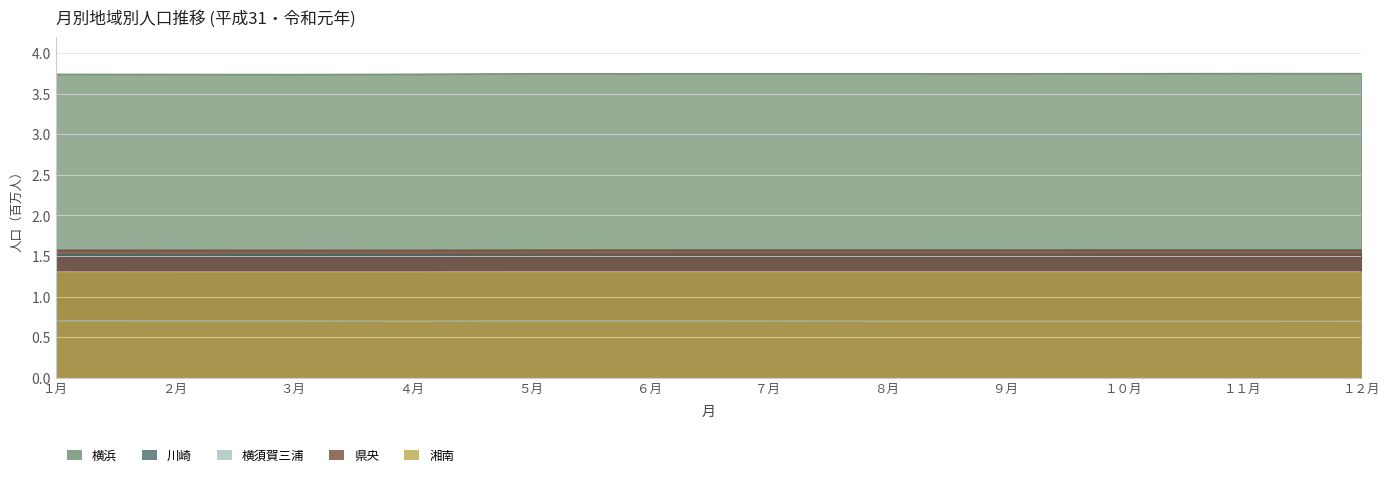

How many interior local valleys does the 川崎 series have?

1